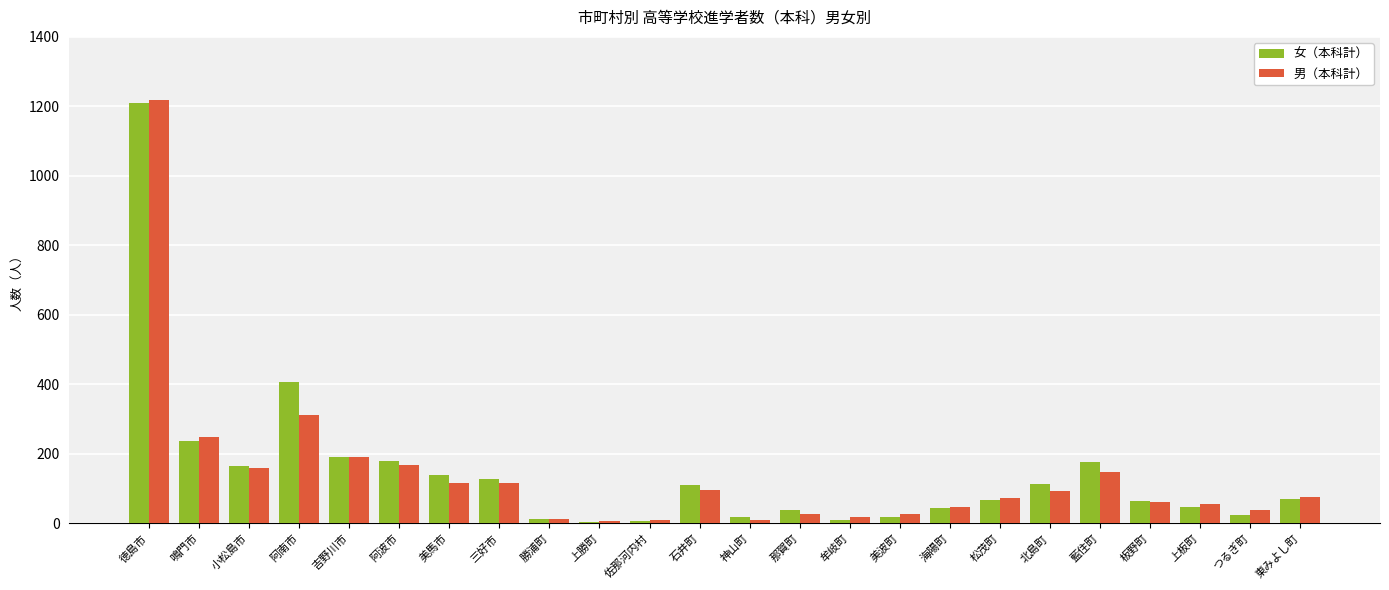

What is the total value across all series at 鳴門市?

485